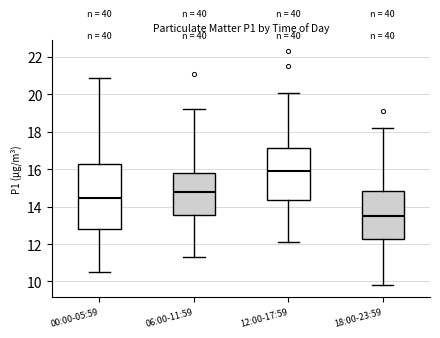

Reading left to right, read every box against the y-axis: the position of its median line, the range the box covers, and the ends of its whiskers. The values are not printed on the chart, so give them approximately, as read against the axis.

00:00-05:59: median 14.4, box 12.8 to 16.2, whiskers 10.6 to 20.8
06:00-11:59: median 14.8, box 13.6 to 15.8, whiskers 11.4 to 19.2
12:00-17:59: median 16.0, box 14.4 to 17.2, whiskers 12.2 to 20.2
18:00-23:59: median 13.6, box 12.2 to 14.8, whiskers 9.8 to 18.2